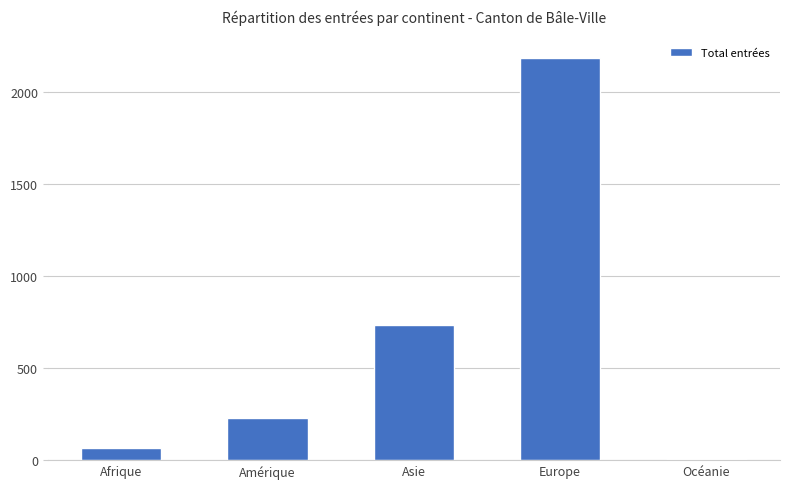

What is the difference between the values at Asie and Afrique?

669